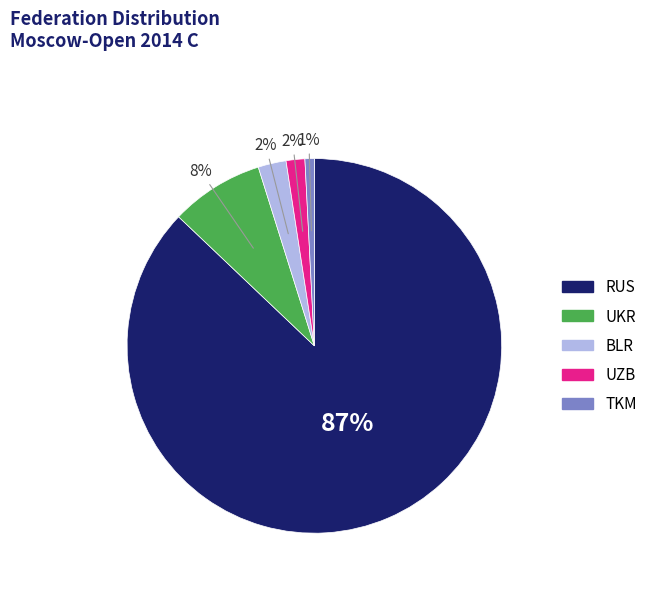

Is BLR the majority of the pie?

No